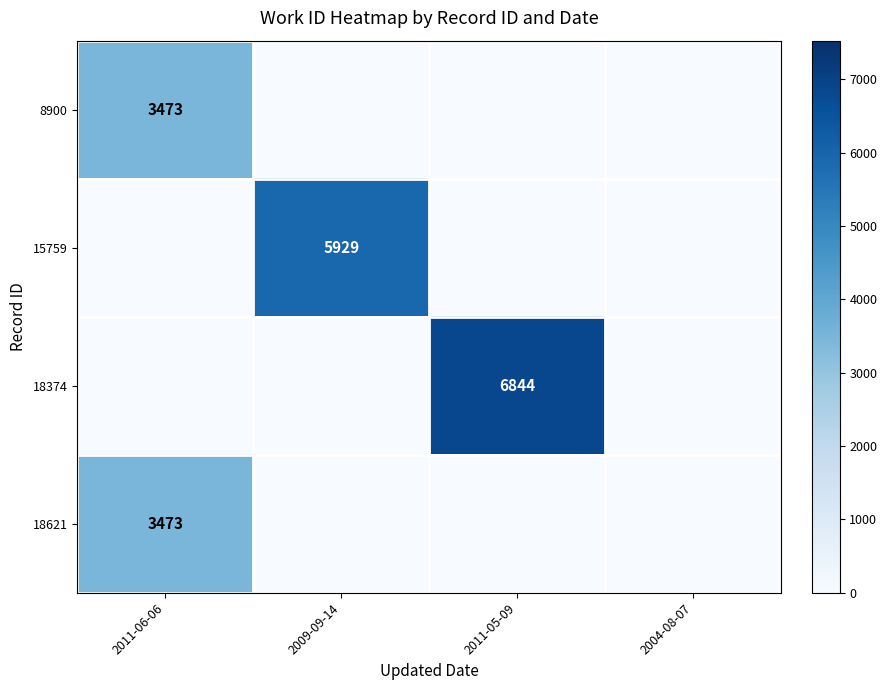

The value of 18621 at 2011-06-06 is 843. True or false?

False